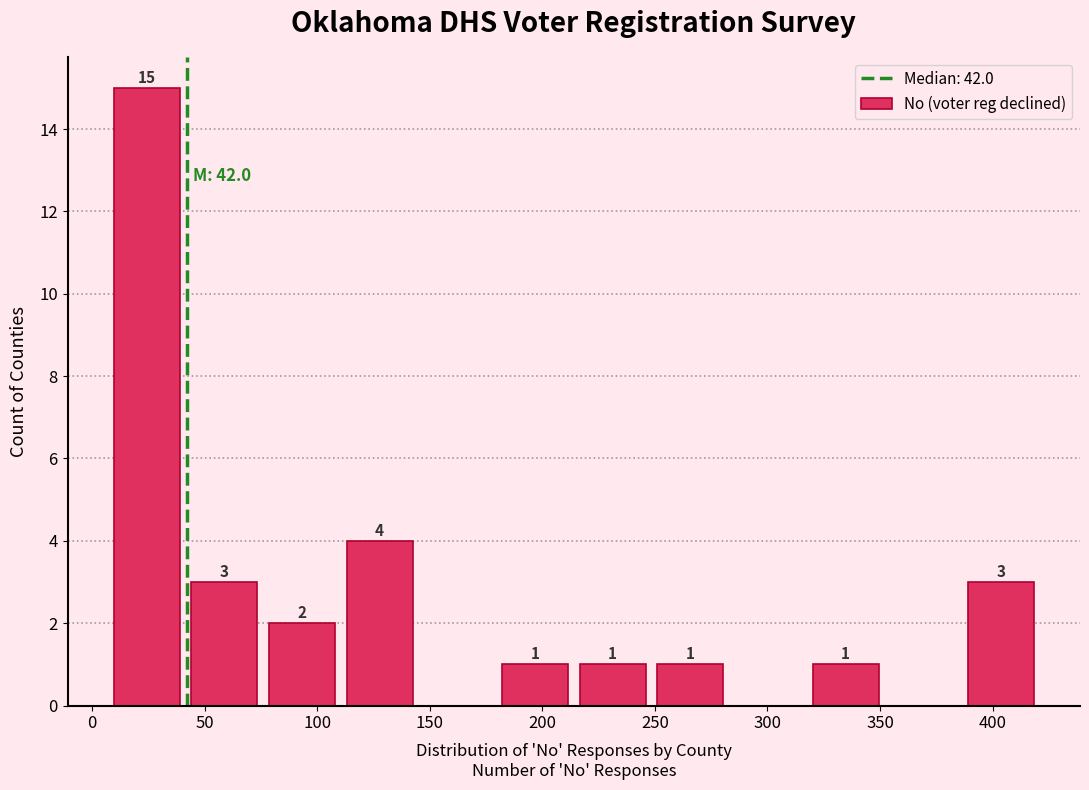

Over which range of the x-axis is the bar tallest?

7.0 to 41.5